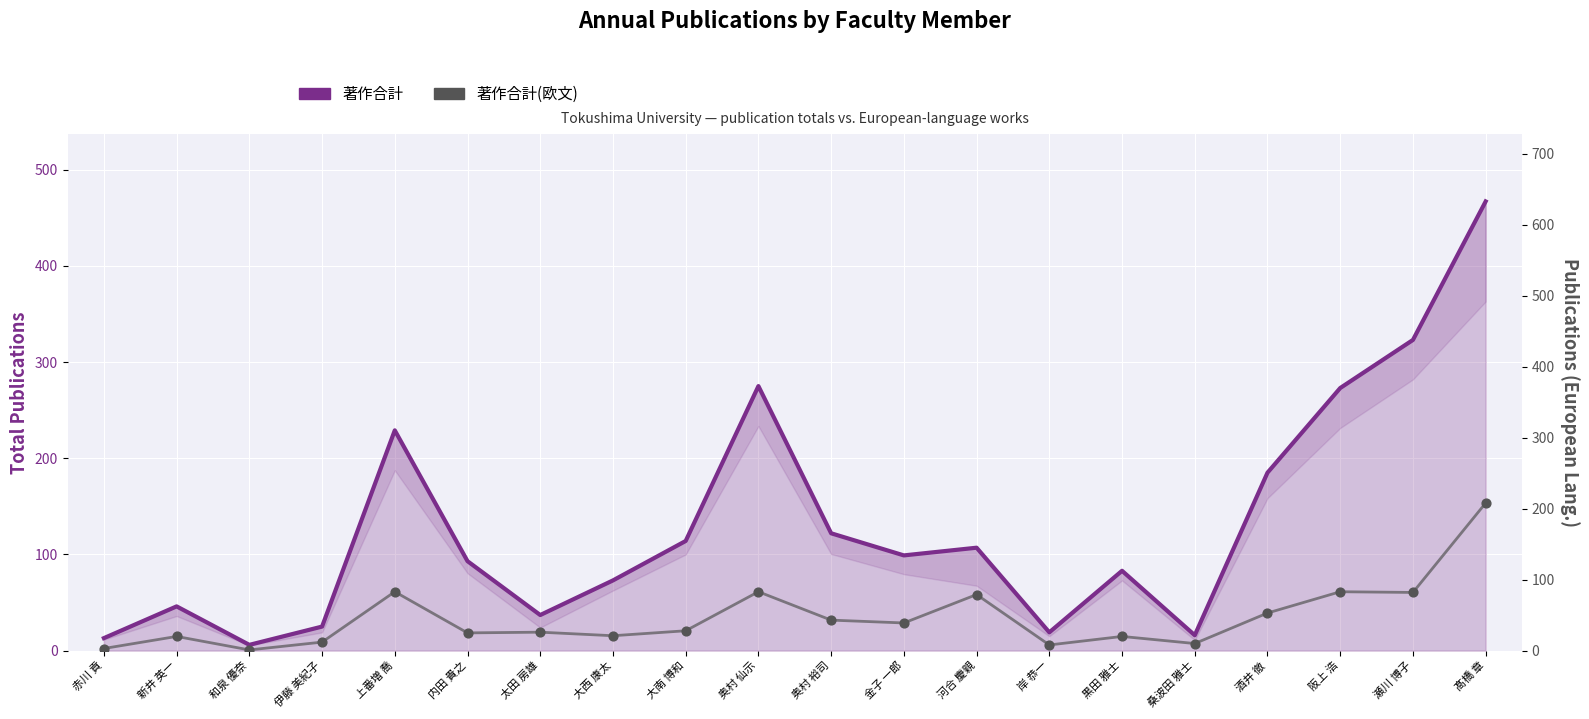

Is the value of 著作合計 at 太田 房雄 greater than the value of 著作合計(欧文) at 阪上 浩?

No